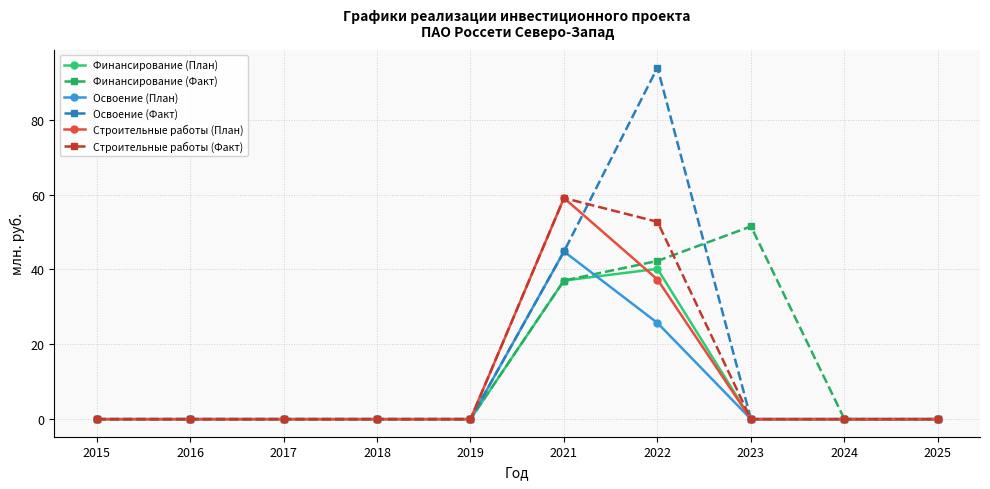

Does the chart display data point markers on the line(s)?

Yes